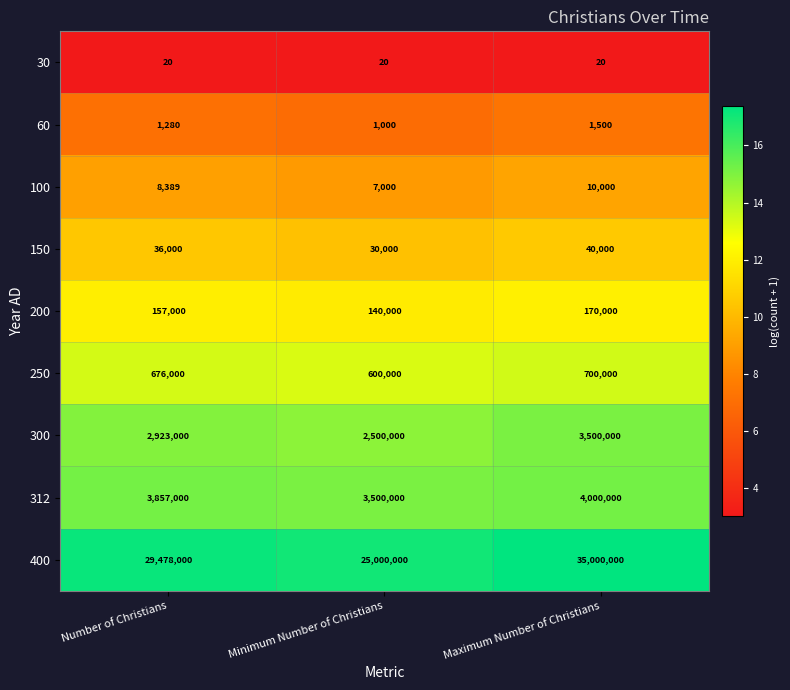

Which series has the widest spread of values?

400